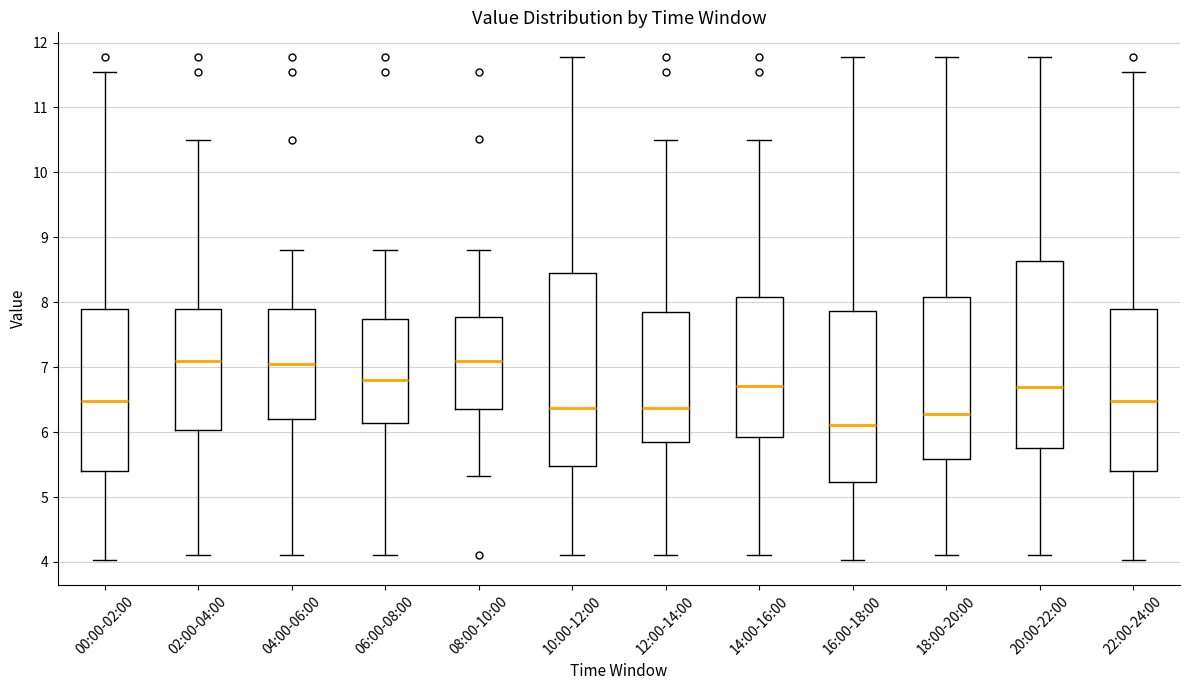

Where does the median line of the box for 10:00-12:00 sit on the y-axis? The values are not printed on the chart, so give them approximately, as read against the axis.

6.4